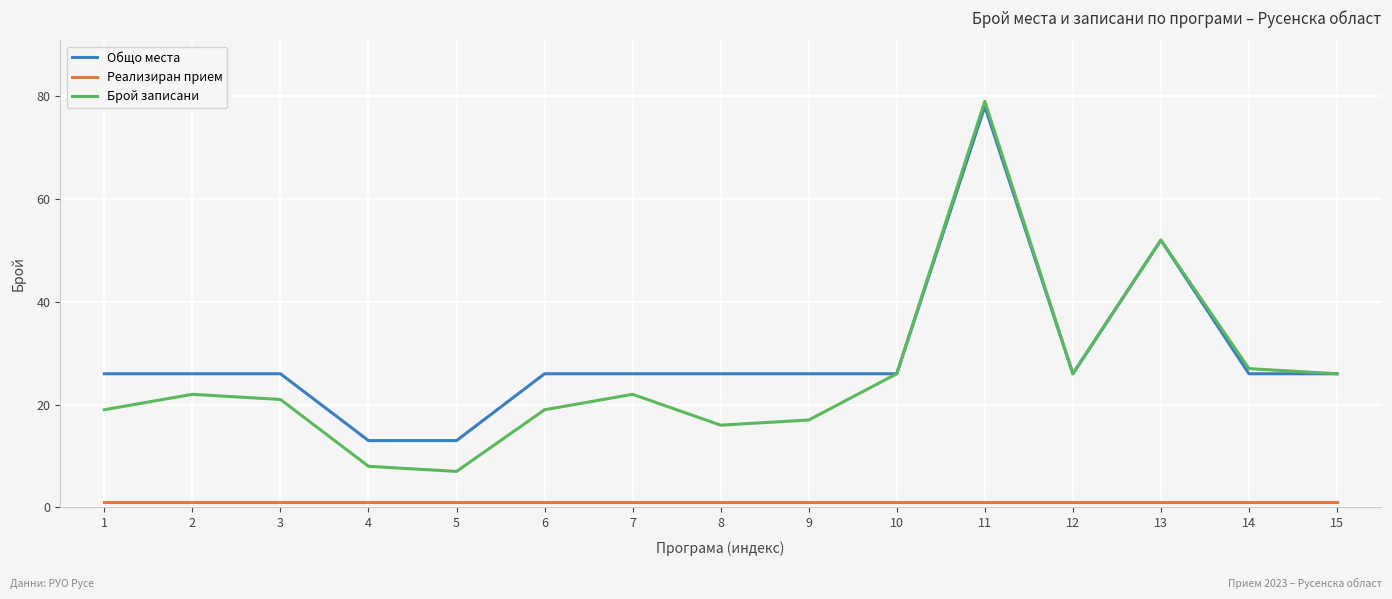

Reading left to right, list all the values displayed in this chart.

Общо места: 1=26	2=26	3=26	4=13	5=13	6=26	7=26	8=26	9=26	10=26	11=78	12=26	13=52	14=26	15=26
Реализиран прием: 1=1	2=1	3=1	4=1	5=1	6=1	7=1	8=1	9=1	10=1	11=1	12=1	13=1	14=1	15=1
Брой записани: 1=19	2=22	3=21	4=8	5=7	6=19	7=22	8=16	9=17	10=26	11=79	12=26	13=52	14=27	15=26